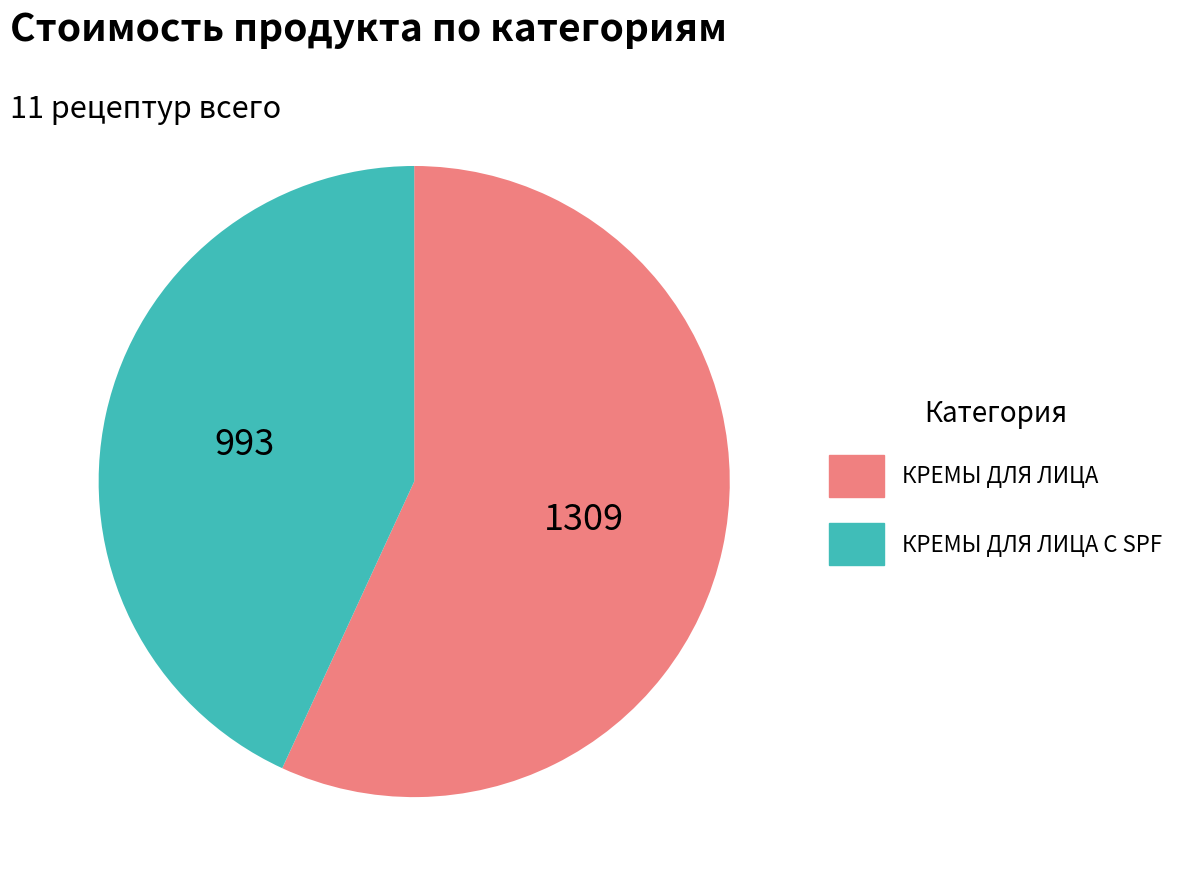

Which slice represents more than half of the pie?

КРЕМЫ ДЛЯ ЛИЦА